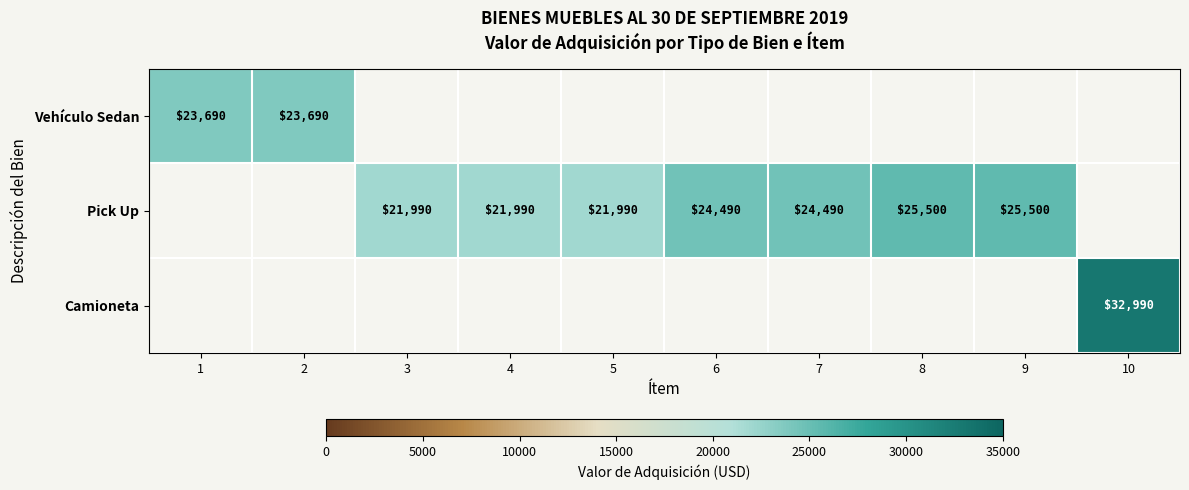

True or false: Pick Up has a value of 25500 at 9.

True